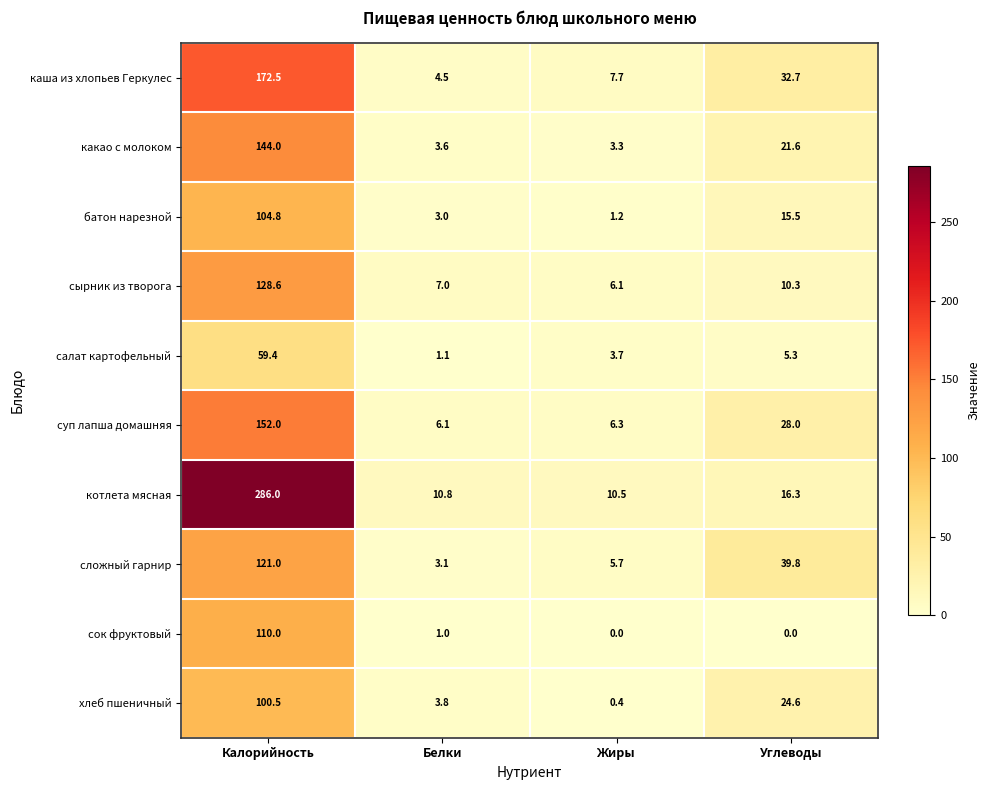

What is the sum of the салат картофельный values at Жиры and Углеводы?

9.0